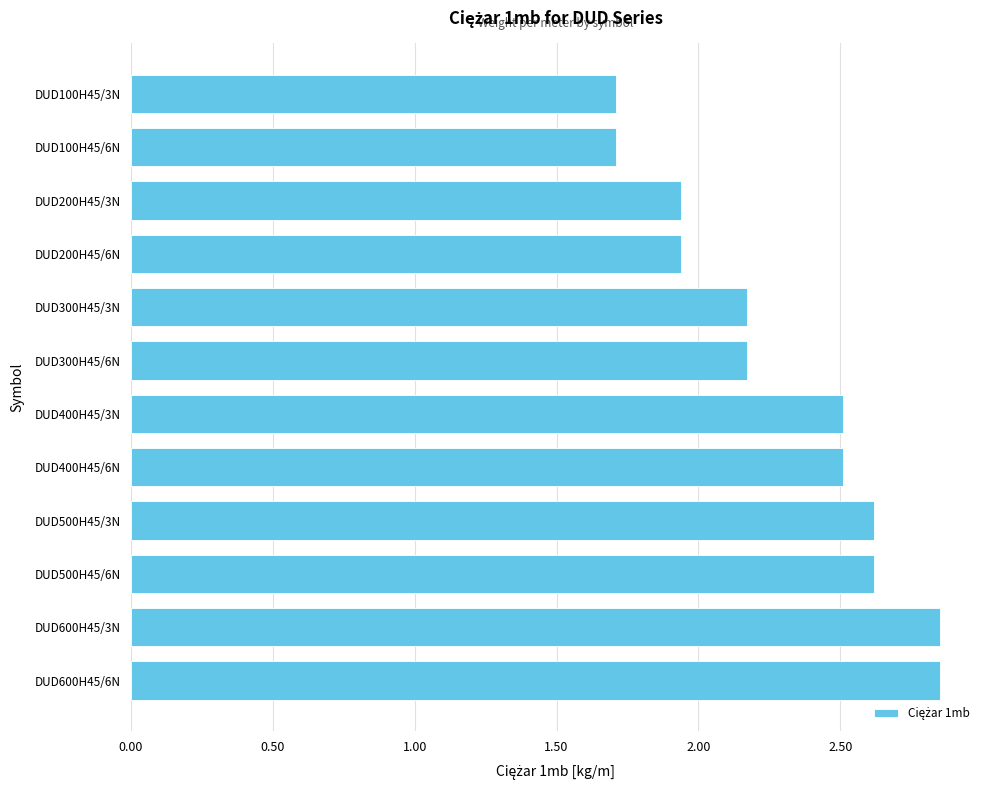

What is the label of the 9th bar from the bottom?

DUD200H45/6N